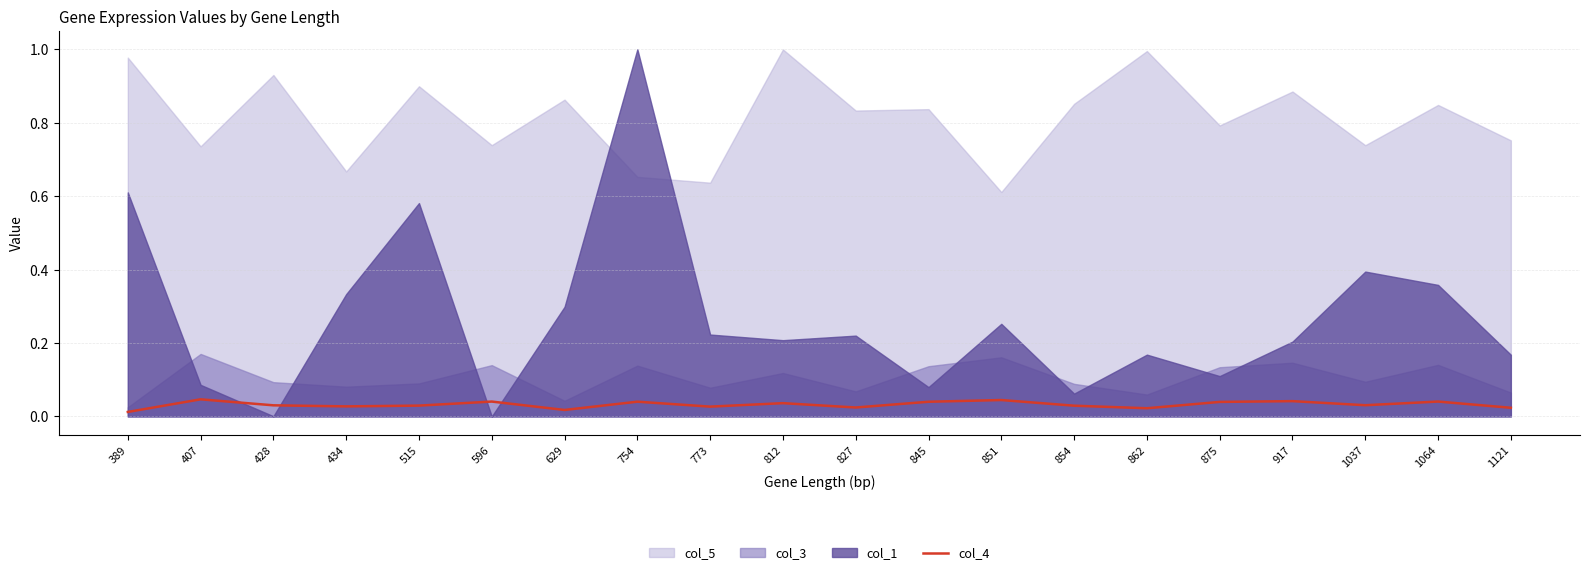

The value at 407 is 0.0. True or false?

True